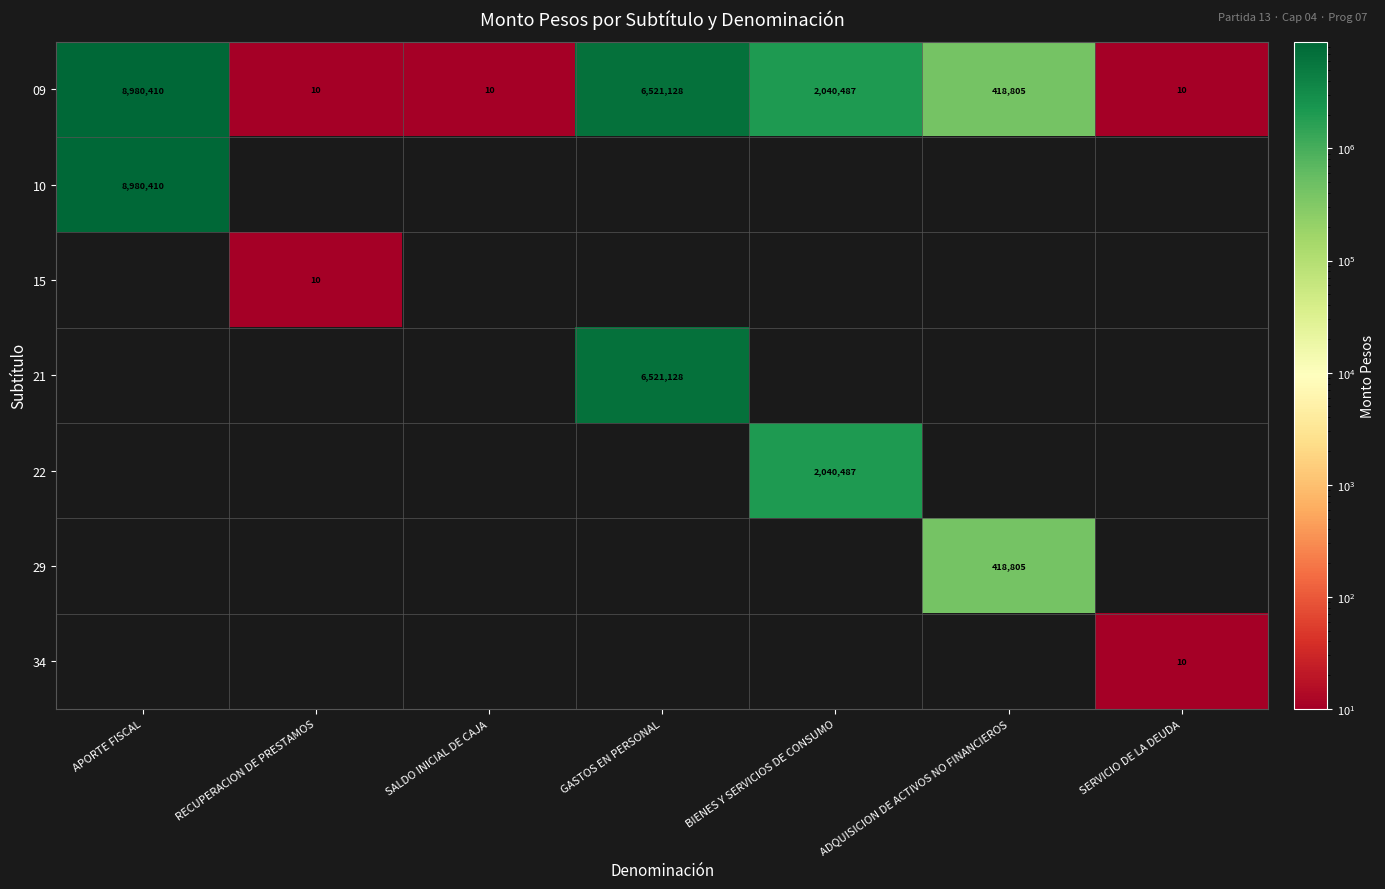

What is the sum of the 09 values at ADQUISICION DE ACTIVOS NO FINANCIEROS and SALDO INICIAL DE CAJA?

418815